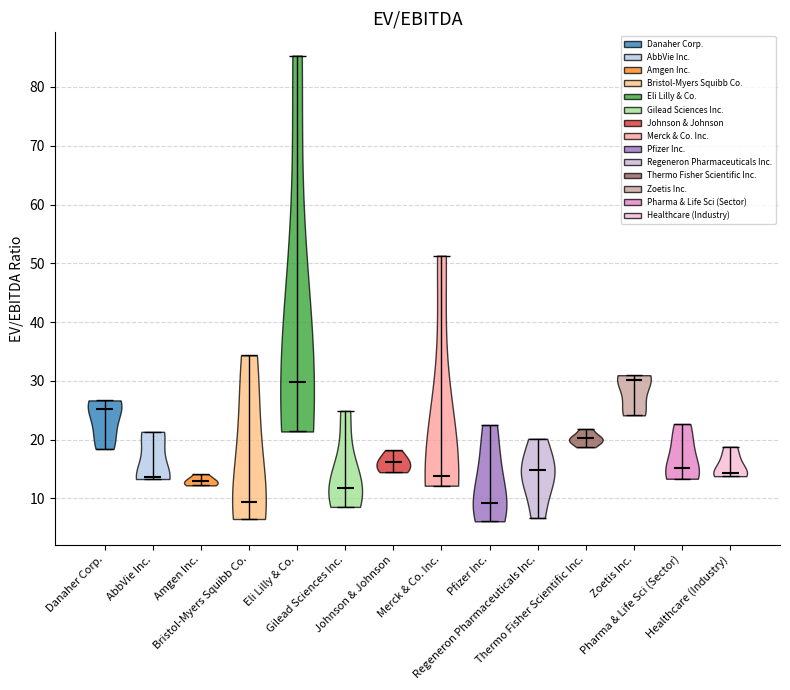

Reading left to right, read every violin against the y-axis: where its median line is, and the lowest and highest points it reaches. The values are not printed on the chart, so give them approximately, as read against the axis.

Danaher Corp.: median line 25, lowest point 18, highest point 27
AbbVie Inc.: median line 14, lowest point 13, highest point 21
Amgen Inc.: median line 13, lowest point 12, highest point 14
Bristol-Myers Squibb Co.: median line 9, lowest point 7, highest point 34
Eli Lilly & Co.: median line 30, lowest point 21, highest point 85
Gilead Sciences Inc.: median line 12, lowest point 9, highest point 25
Johnson & Johnson: median line 16, lowest point 14, highest point 18
Merck & Co. Inc.: median line 14, lowest point 12, highest point 51
Pfizer Inc.: median line 9, lowest point 6, highest point 23
Regeneron Pharmaceuticals Inc.: median line 15, lowest point 7, highest point 20
Thermo Fisher Scientific Inc.: median line 20, lowest point 19, highest point 22
Zoetis Inc.: median line 30, lowest point 24, highest point 31
Pharma & Life Sci (Sector): median line 15, lowest point 13, highest point 23
Healthcare (Industry): median line 14, lowest point 14, highest point 19